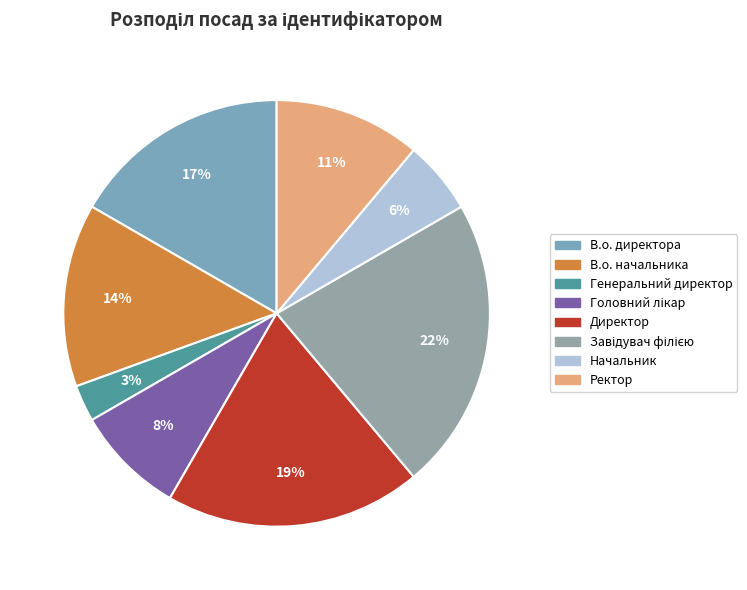

Does any single category account for the majority?

No